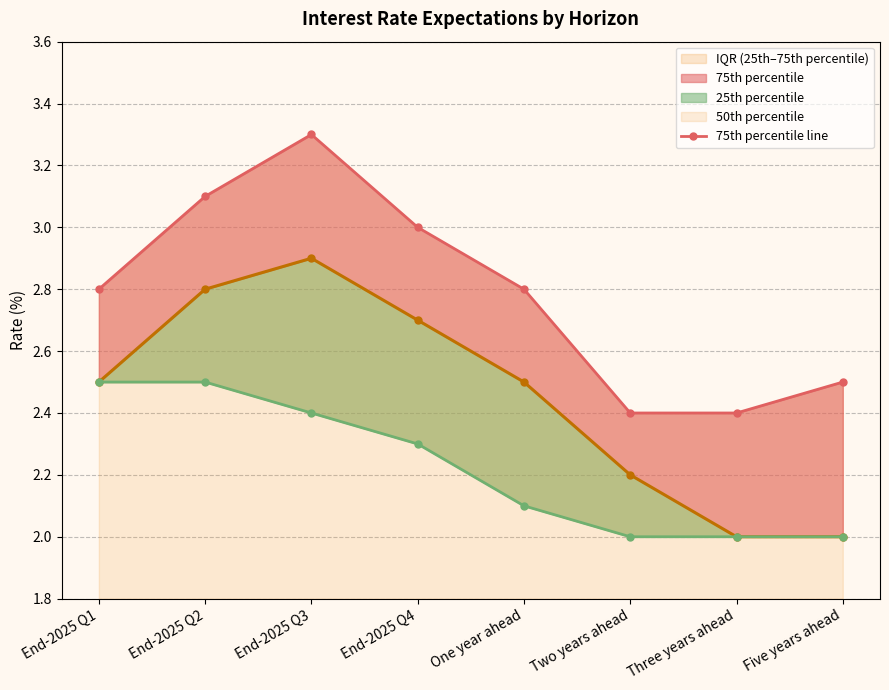

At which category is the sum across all series the highest?

End-2025 Q3